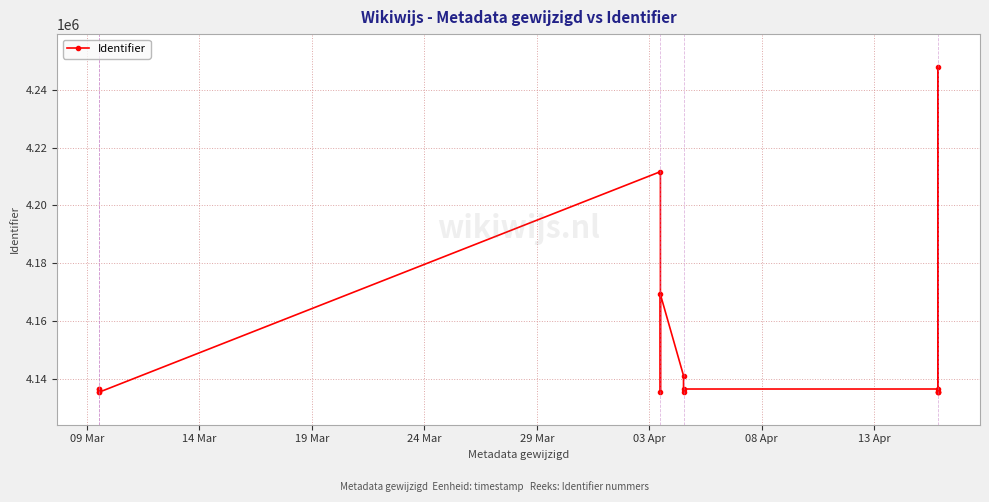

What value does the data have at 09 Mar?

4136416